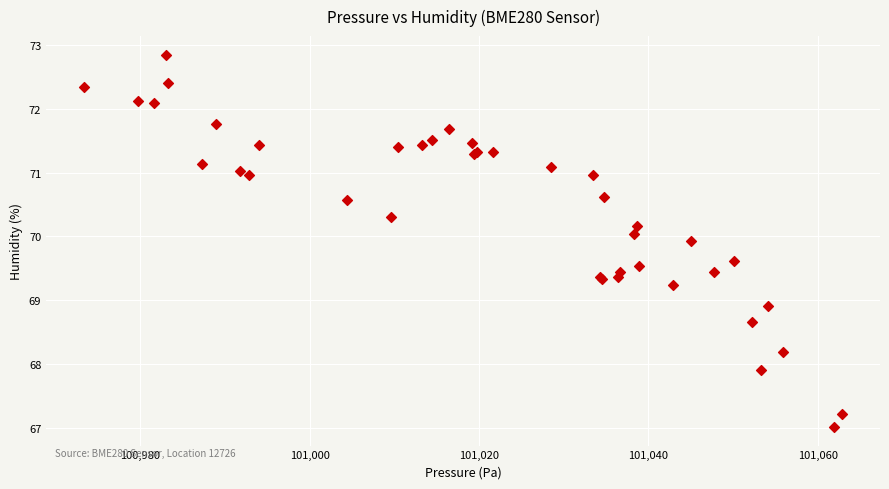

What Y value in the scatter plot is closest to 69?

68.9